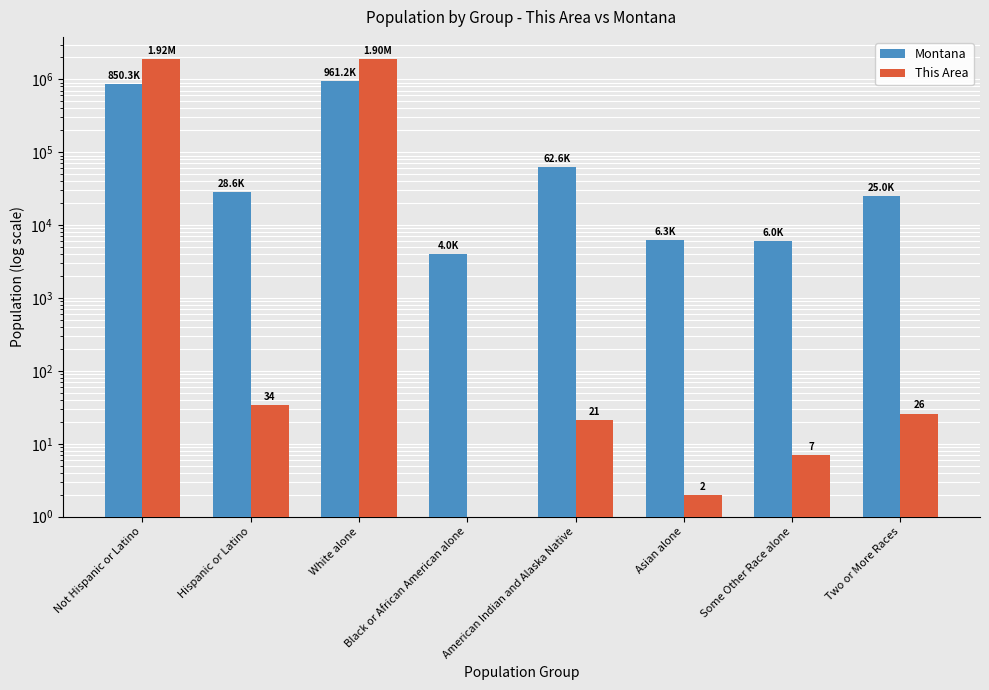

What is the difference between the maximum and minimum values in the Montana series?

957196